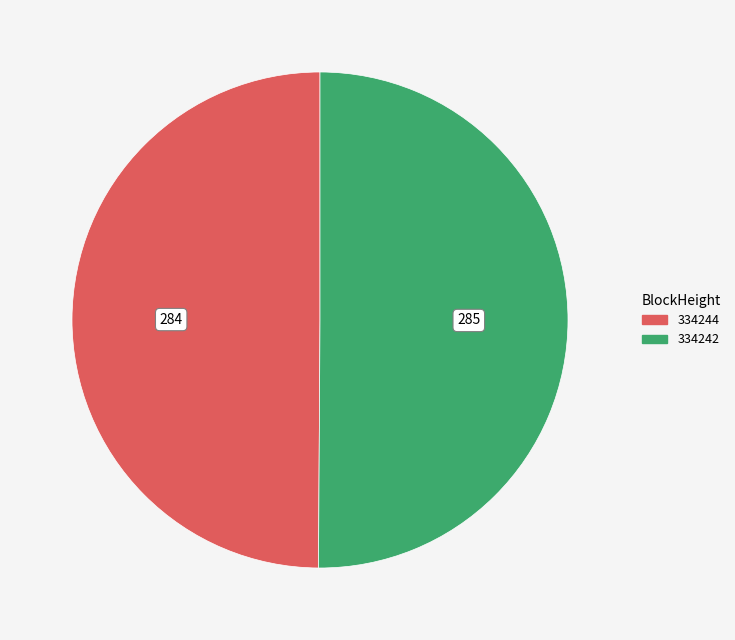

True or false: 334244 accounts for 50% of the total.

True